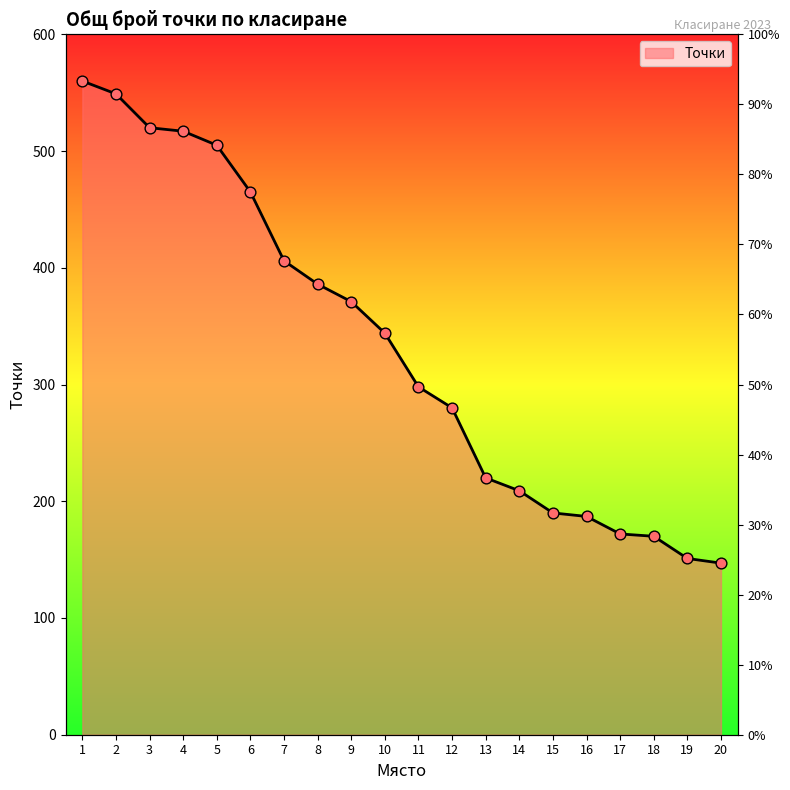

Which has a higher value, 5 or 3?

3